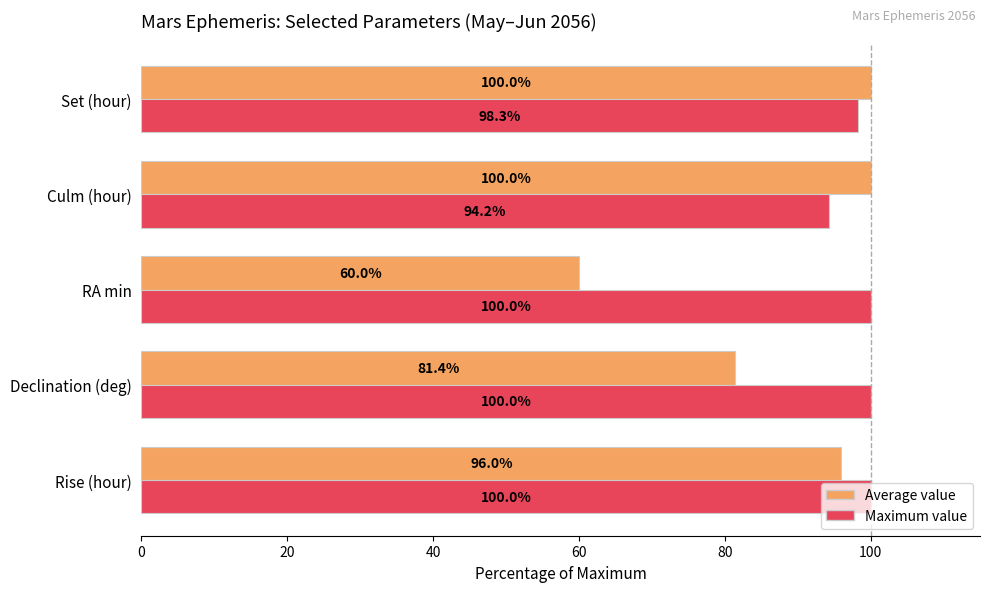

How many values in the Average value series are below 96?

2